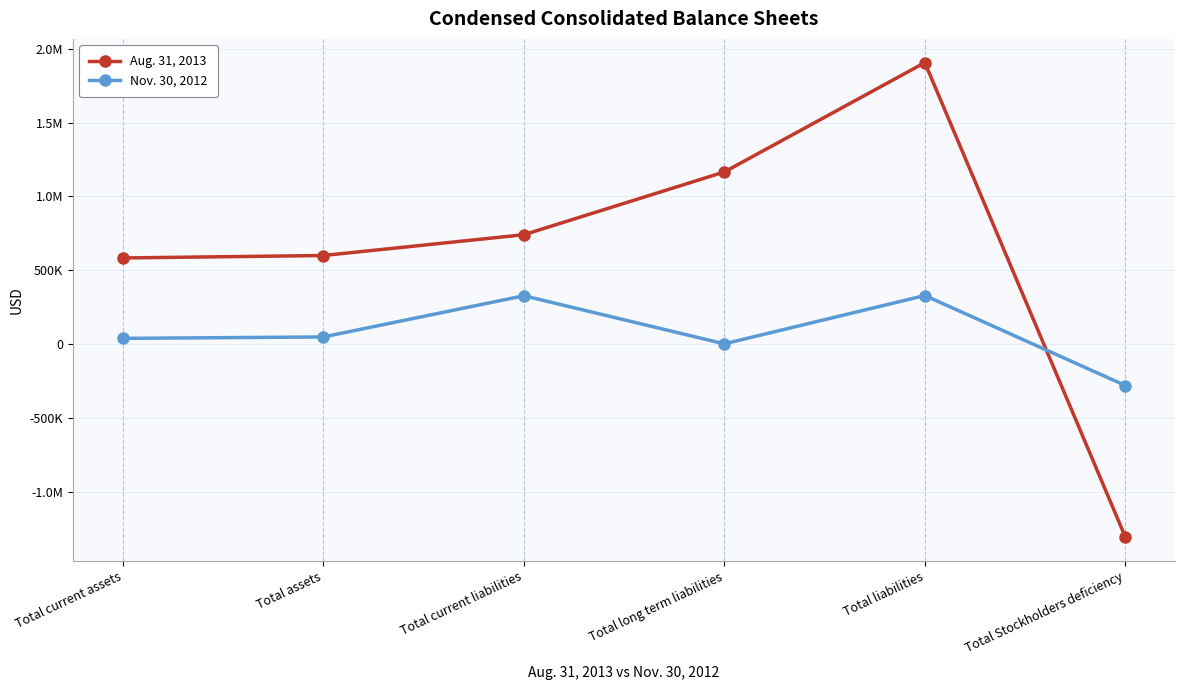

What are all the series names shown in the legend?

Aug. 31, 2013, Nov. 30, 2012